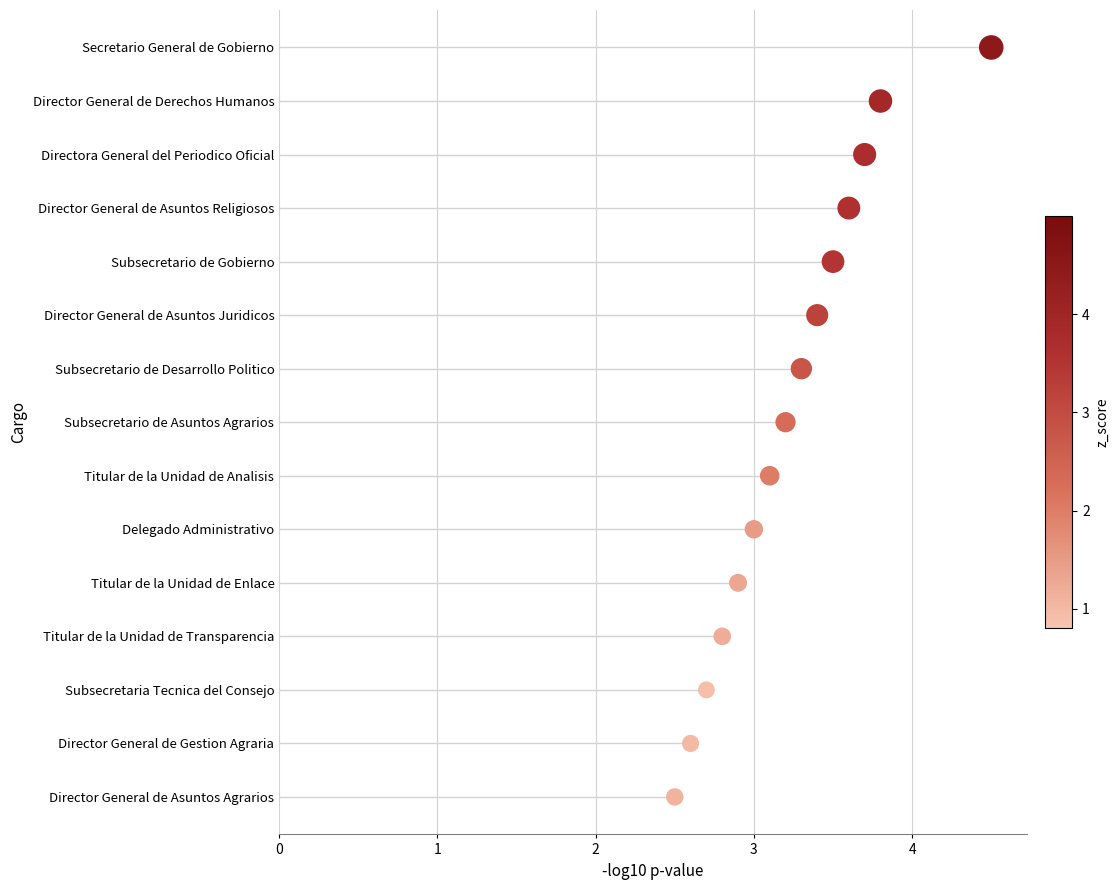

Approximately how many times larger is the value at 3 compared to 4?

0.8